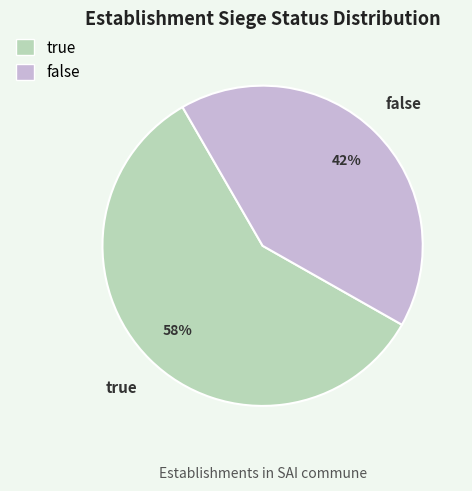

To the nearest percent, what percentage of the pie is false?

42%